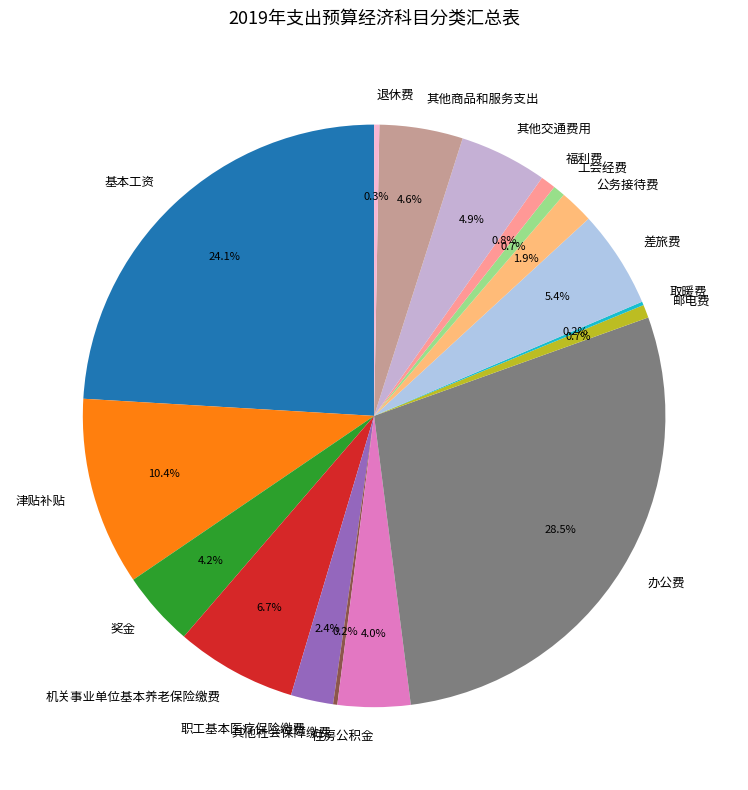

What is the ratio of the value at 办公费 to the value at 津贴补贴?

2.7